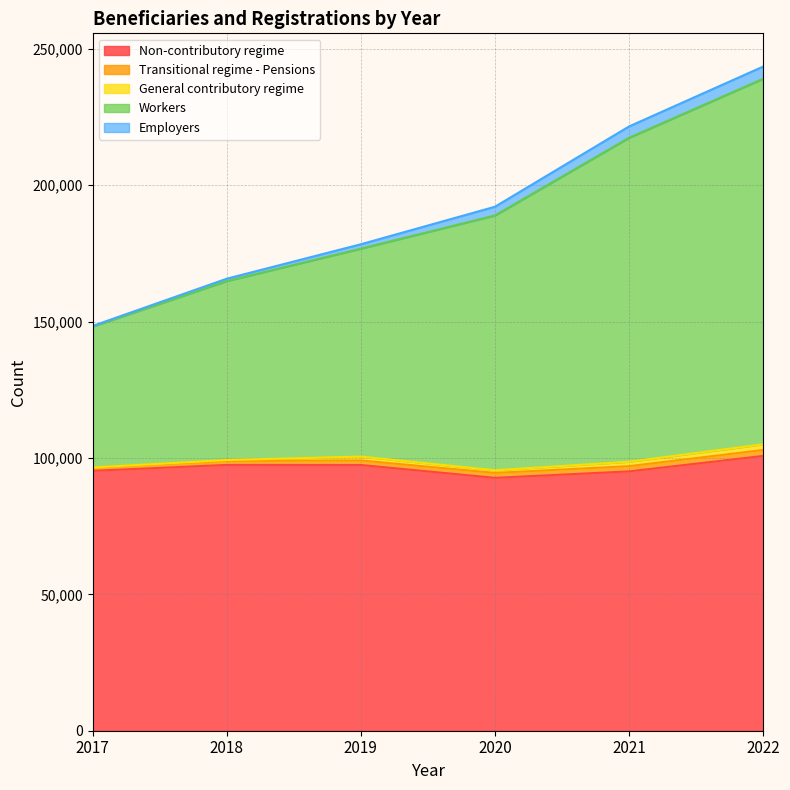

What is the difference between the second highest and minimum values in the Workers series?

69222